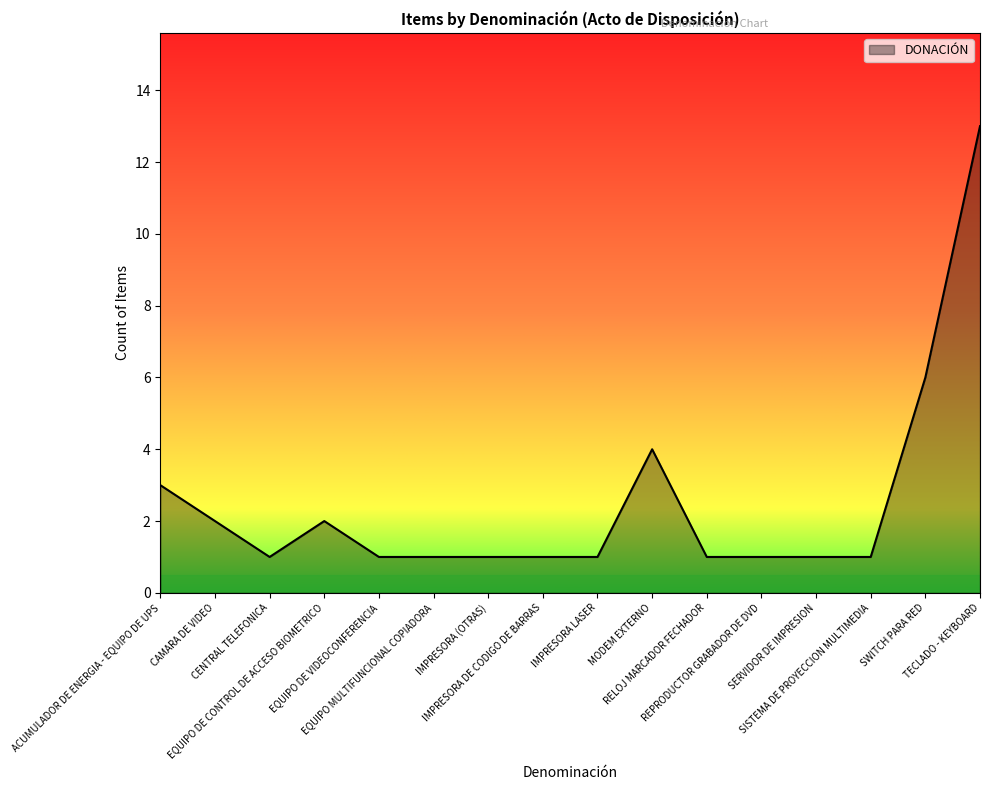

What is the maximum value shown in the chart?

13